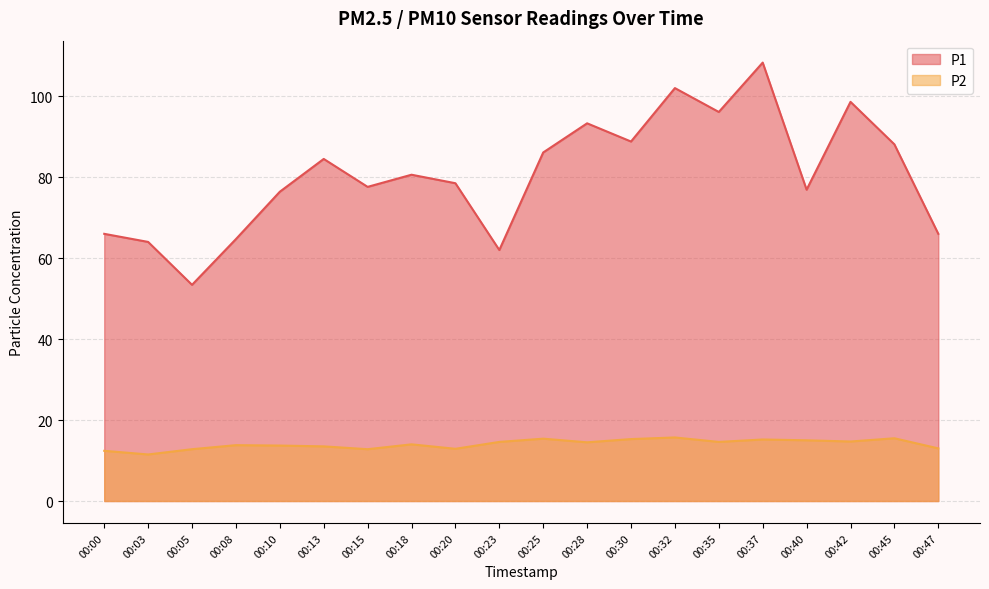

What is the difference between the P1 values at 00:47 and 00:03?

2.0